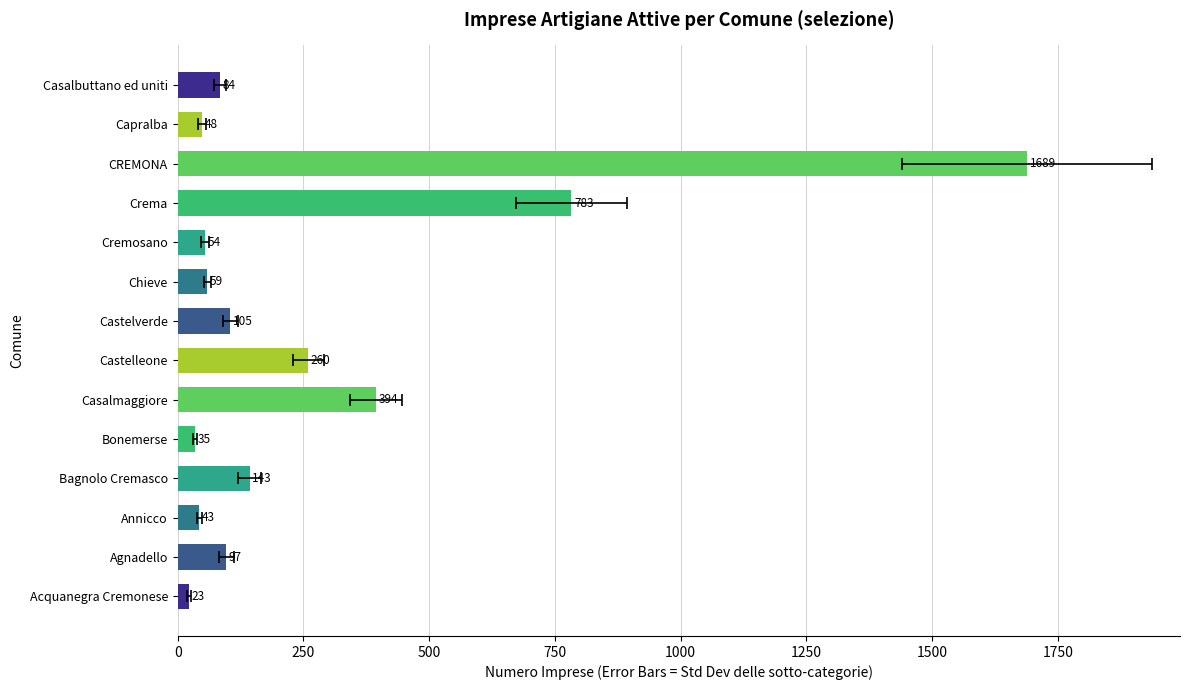

What value does the data have at Acquanegra Cremonese?

23